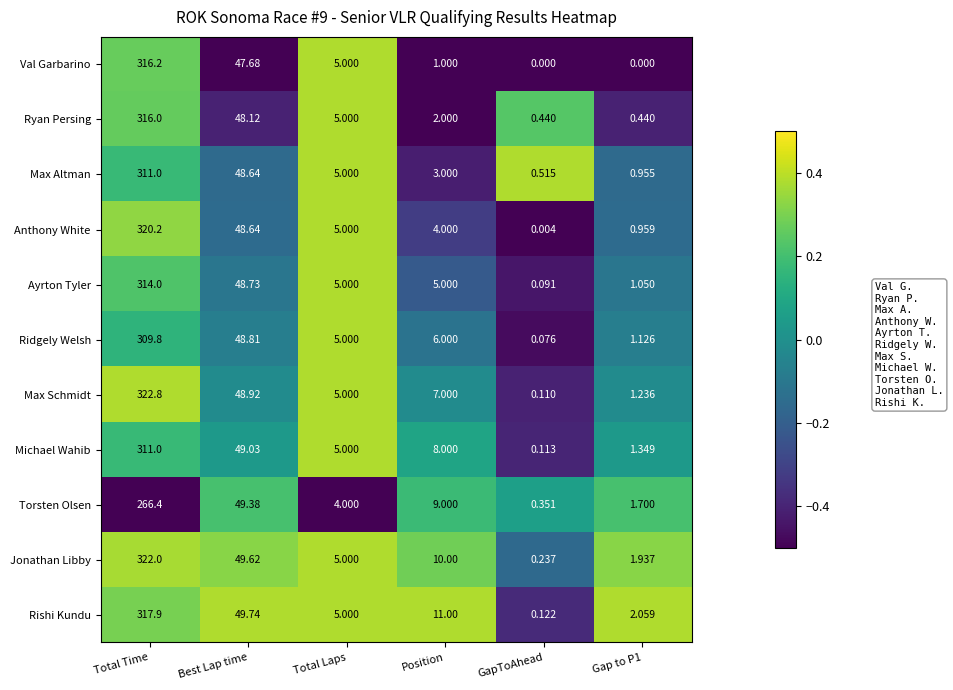

How many data points does each series have?

6